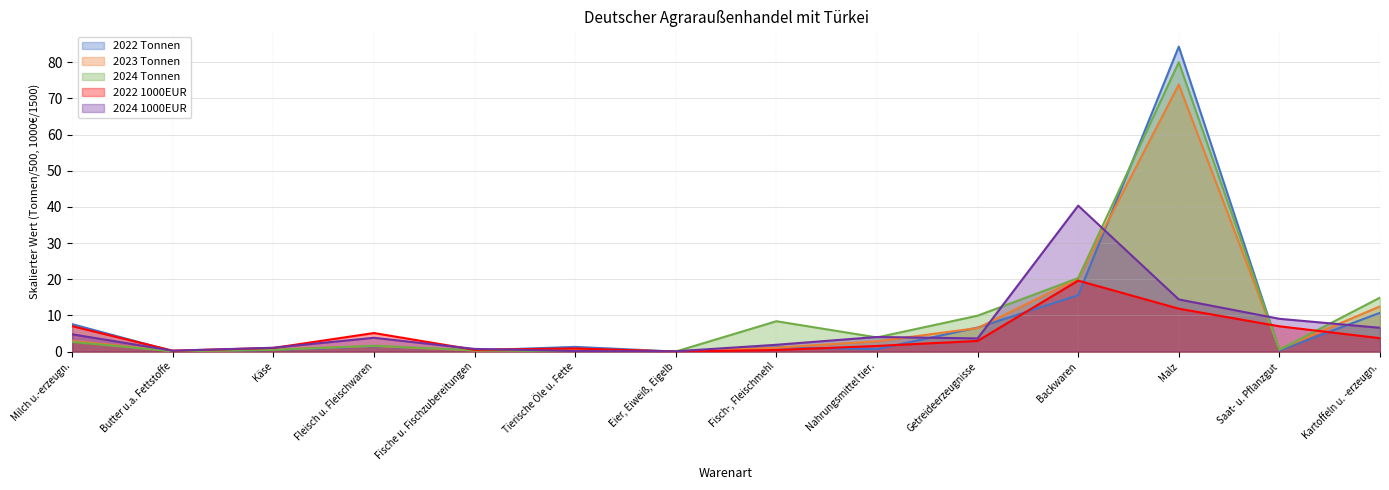

What is the maximum value shown in the chart?

84.3